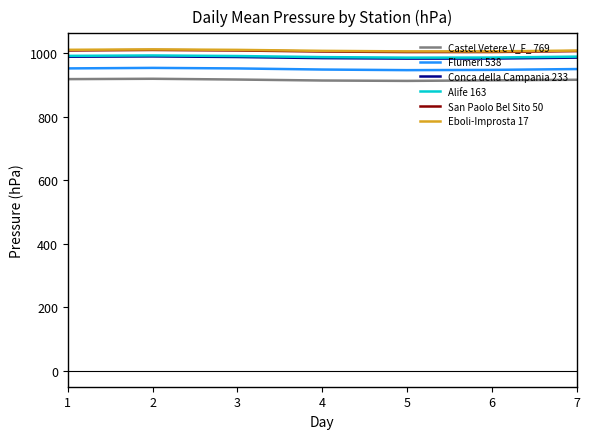

At which label does Castel Vetere V_F_ 769 first exceed 916?

1